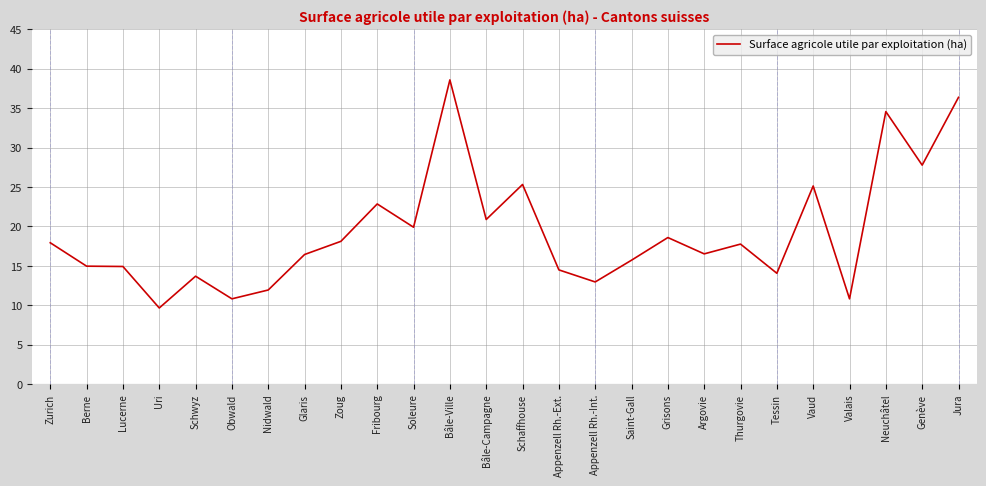

Is this an area chart (filled region under the line)?

No